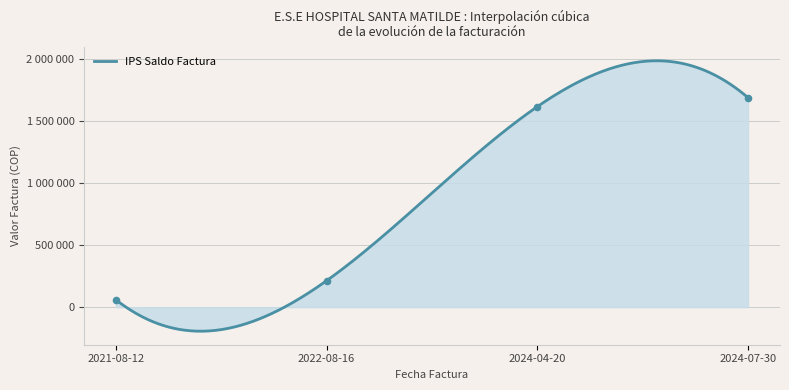

Approximately how many times larger is the value at 2024-07-30 compared to 2022-08-16?

7.9